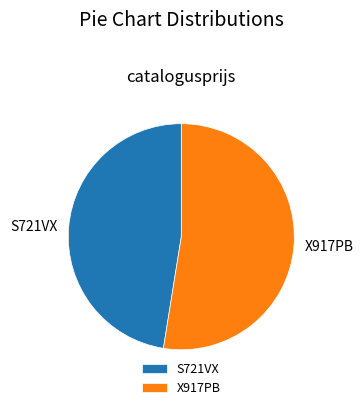

Count the number of slices in the pie.

2